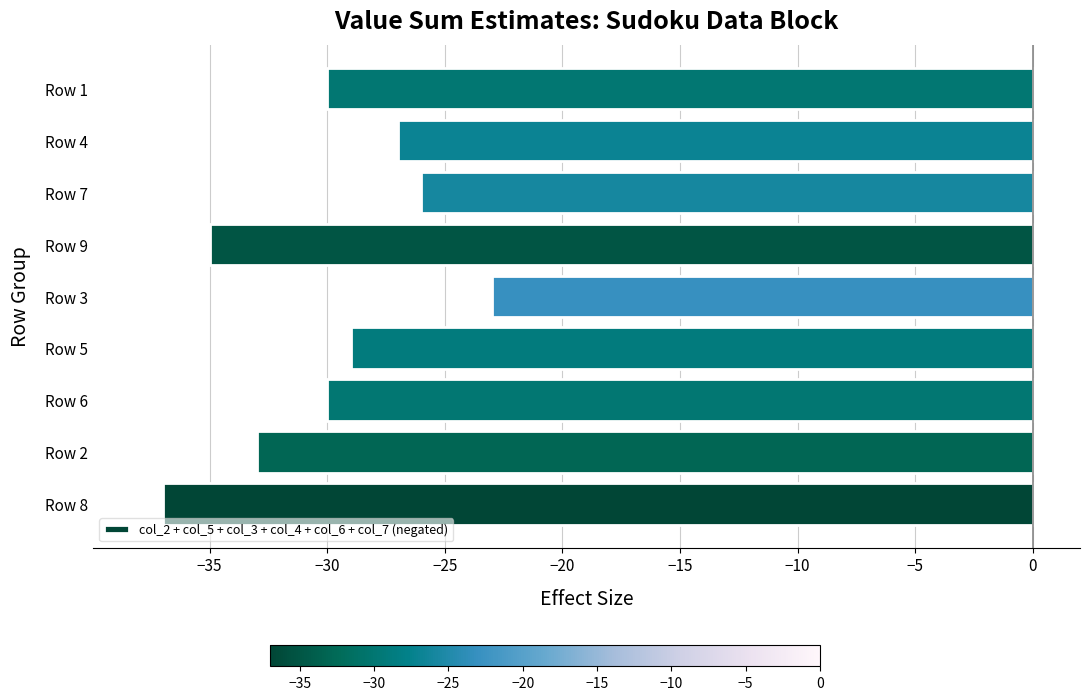

What is the smallest value displayed?

-37